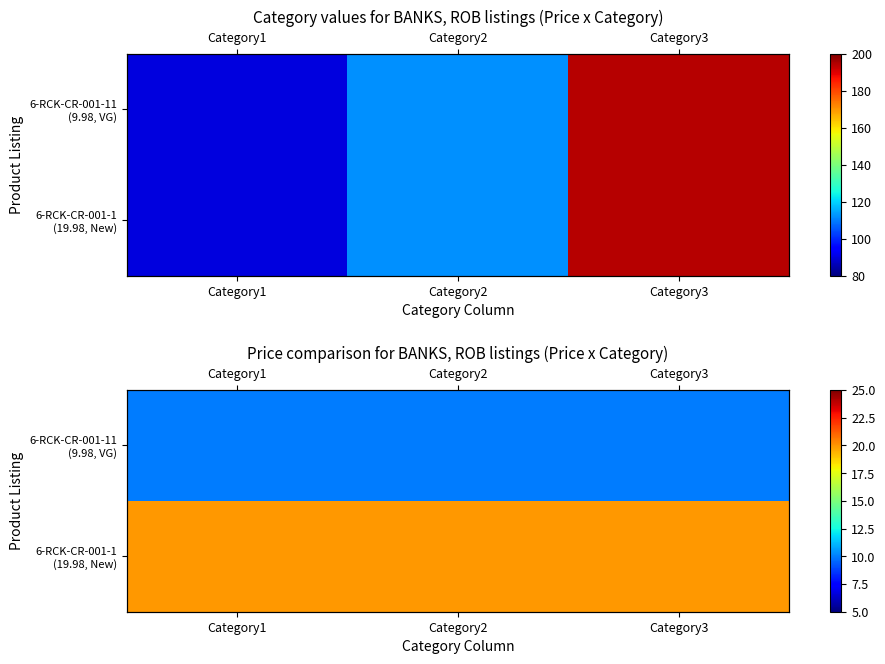

Is it true that 6-RCK-CR-001-1 (19.98, New) equals 20.0 at Category1?

True